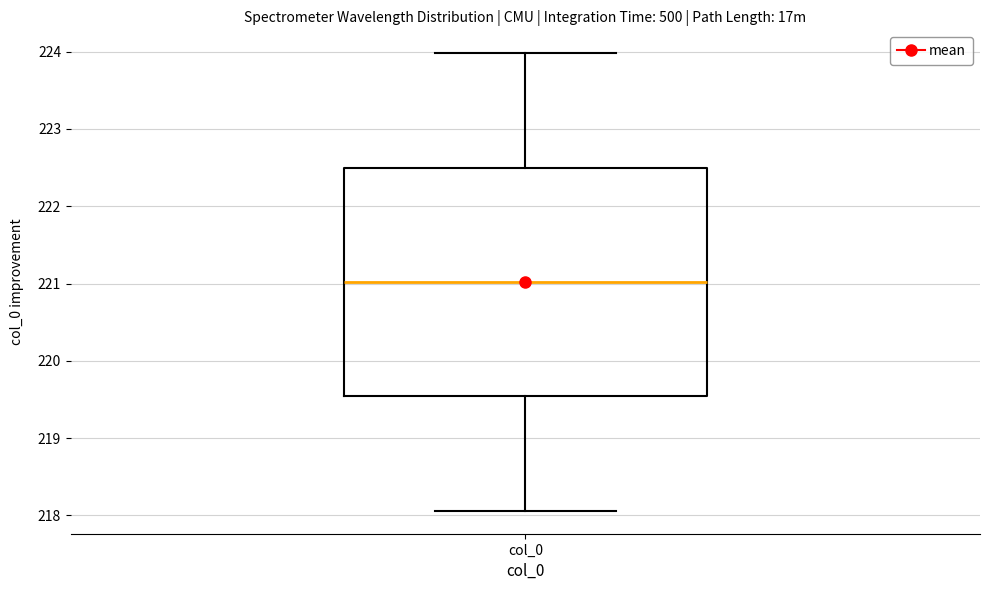

Transcribe this box plot: give where the median line is, the range the box spans, and where the two whiskers end, as read against the y-axis. The values are not printed on the chart, so give them approximately, as read against the axis.

median 221.0, box 219.5 to 222.5, whiskers 218.1 to 224.0